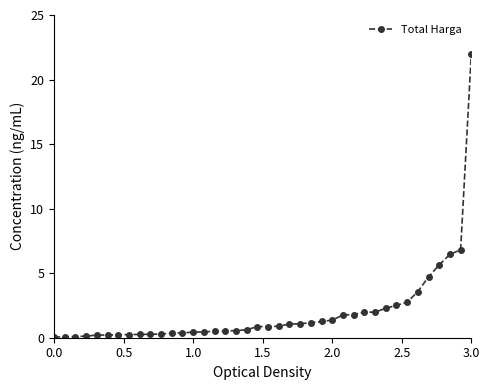

What is the maximum value shown in the chart?

22.0